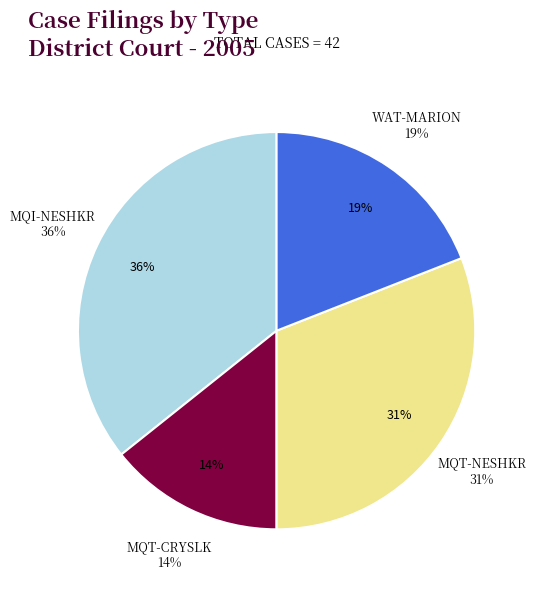

To the nearest percent, what is the combined percentage of MQT-NESHKR and WAT-MARION?

50%